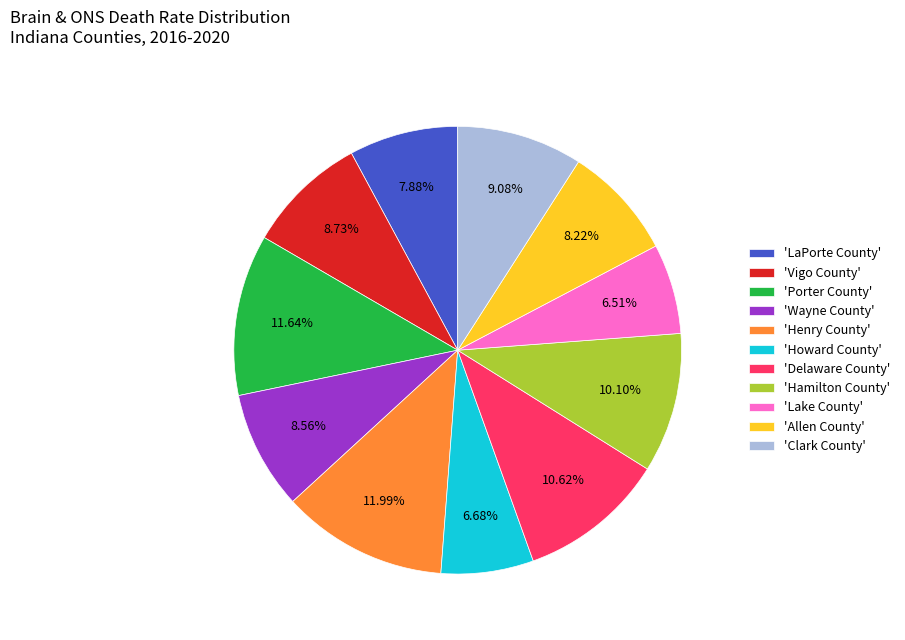

Between 'Henry County' and 'Clark County', which is larger?

'Henry County'